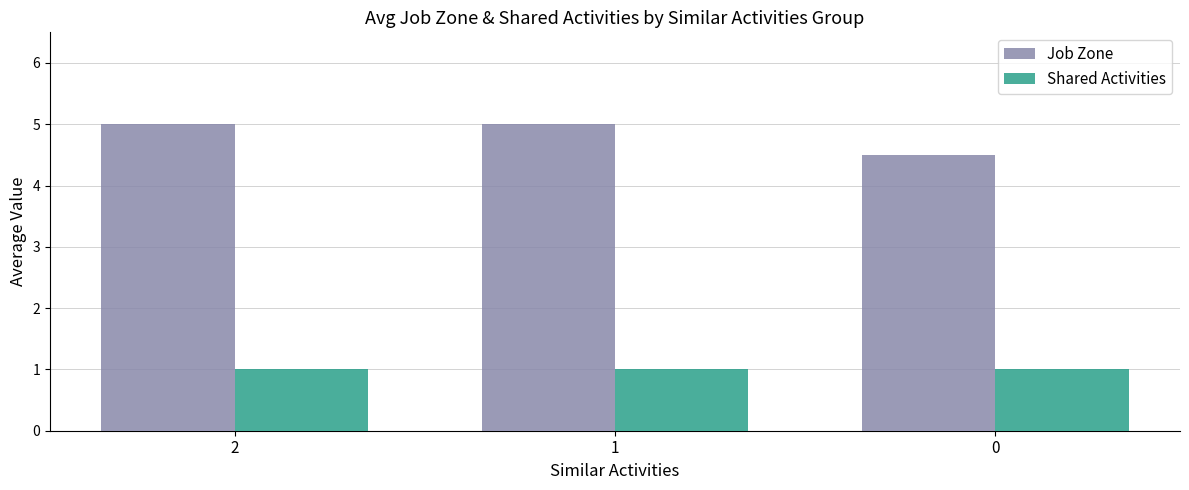

What is the difference between the highest and lowest values at 2?

4.0